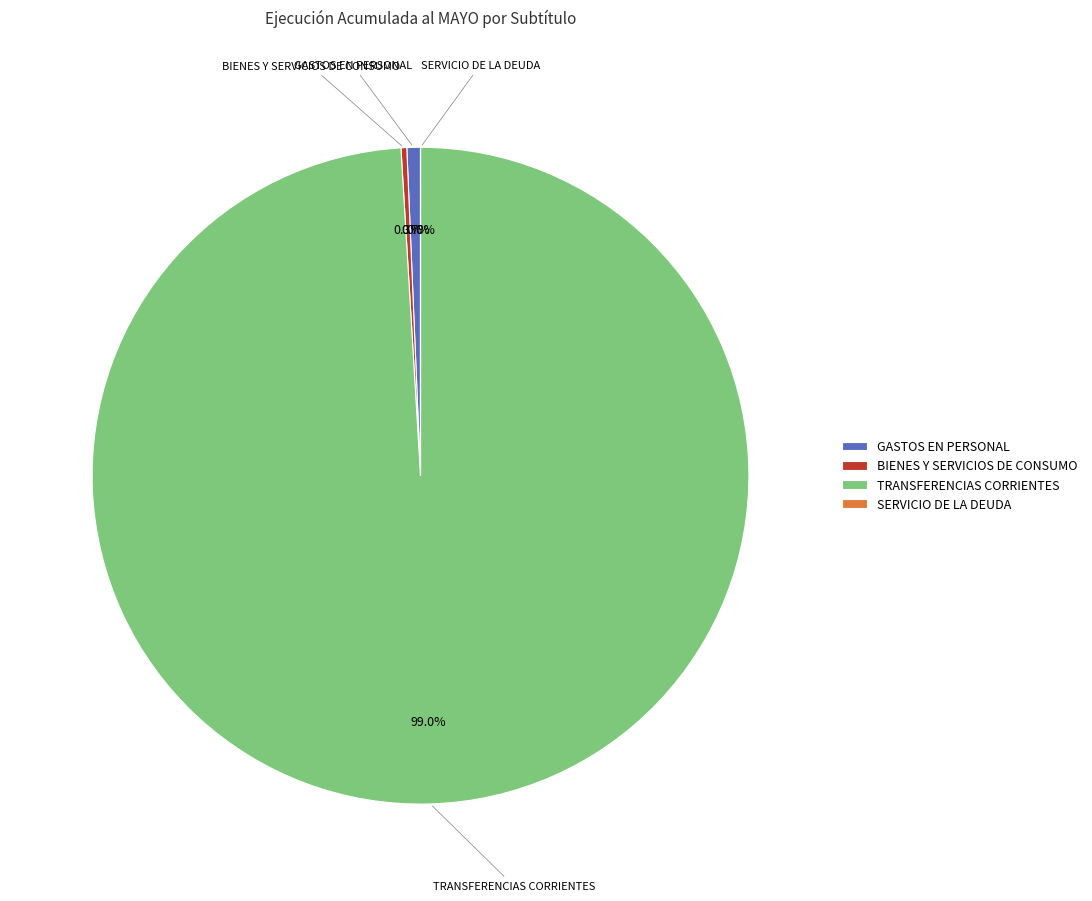

How much of the chart is everything except GASTOS EN PERSONAL?

99.3%